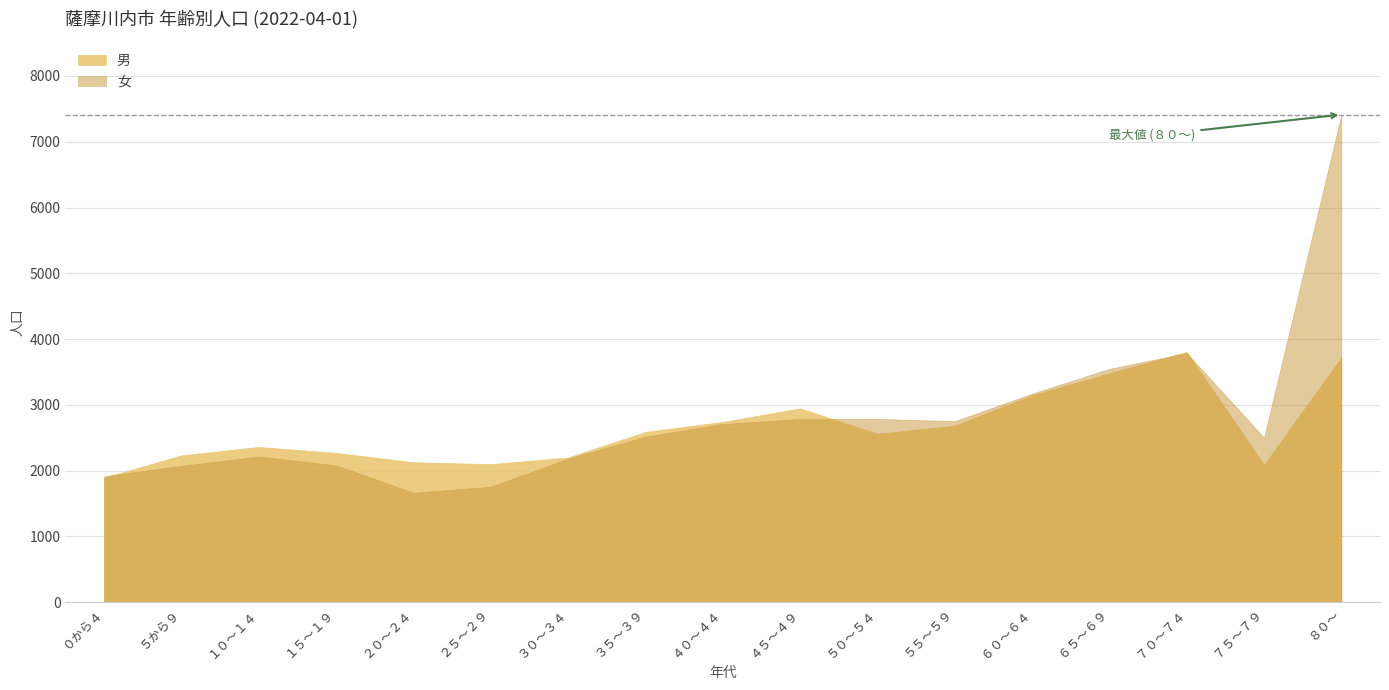

Reading left to right, list all the values displayed in this chart.

男: ０から４=1893	５から９=2233	１０～１４=2360	１５～１９=2270	２０～２４=2128	２５～２９=2099	３０～３４=2200	３５～３９=2589	４０～４４=2741	４５～４９=2947	５０～５４=2562	５５～５９=2683	６０～６４=3146	６５～６９=3481	７０～７４=3806	７５～７９=2088	８０～=3721
女: ０から４=1915	５から９=2073	１０～１４=2215	１５～１９=2080	２０～２４=1664	２５～２９=1755	３０～３４=2181	３５～３９=2516	４０～４４=2709	４５～４９=2785	５０～５４=2788	５５～５９=2752	６０～６４=3170	６５～６９=3548	７０～７４=3788	７５～７９=2501	８０～=7413